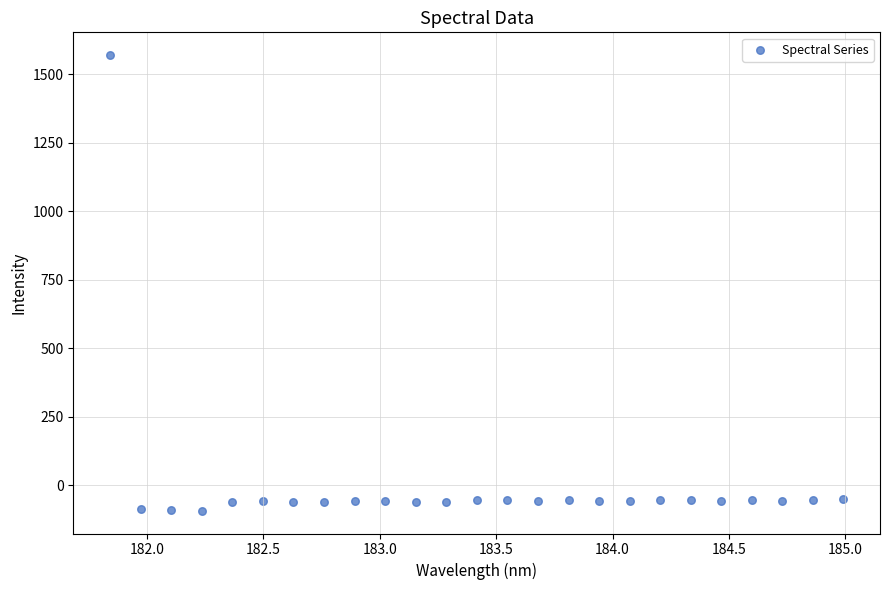

What is the range of X values (max minus min)?

3.1